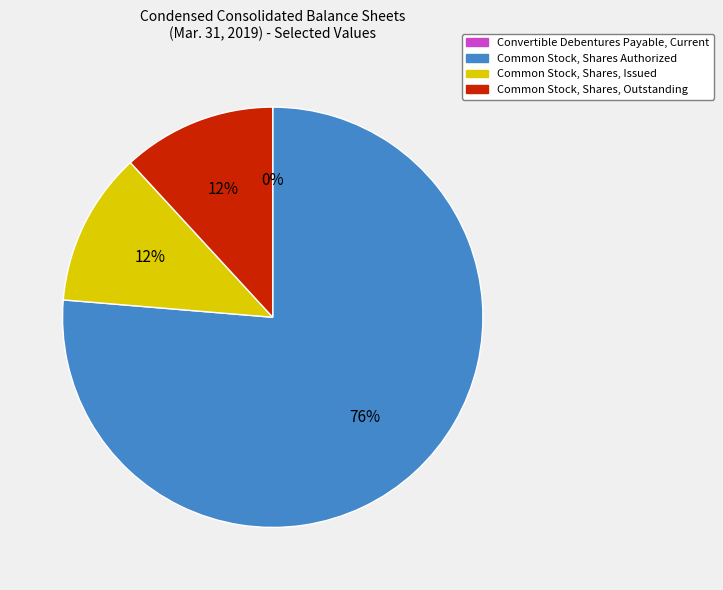

Do Common Stock, Shares, Issued and Common Stock, Shares, Outstanding together represent more than half of the pie?

No